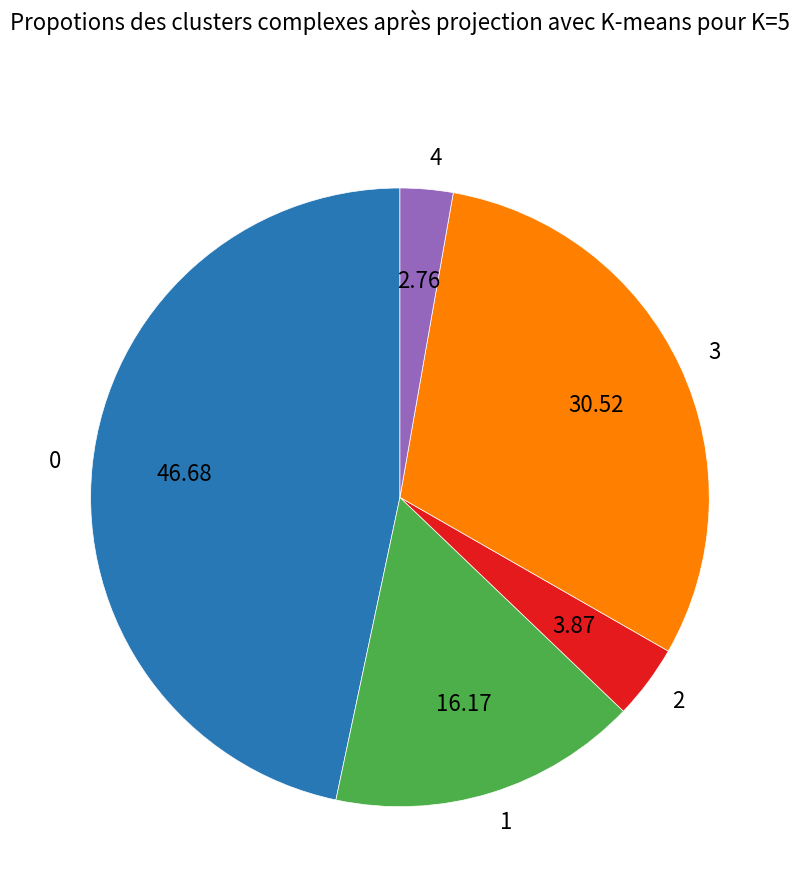

The 4 slice represents 15% of the pie. True or false?

False